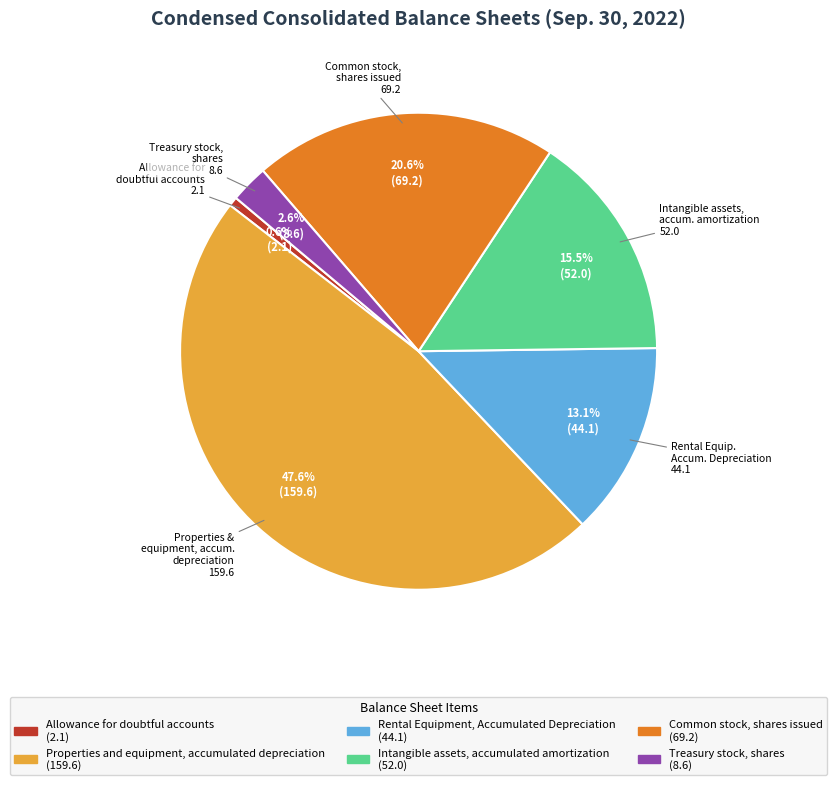

To the nearest percent, what is the difference between the Common stock, shares issued and Allowance for doubtful accounts slice percentages?

20%